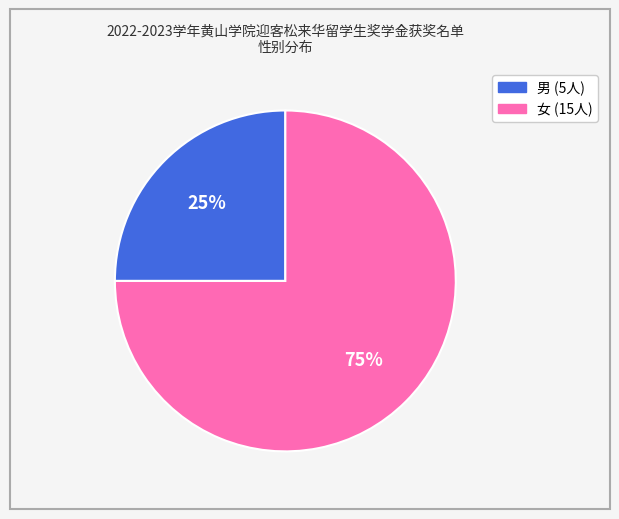

The 男 slice represents 25% of the pie. True or false?

True